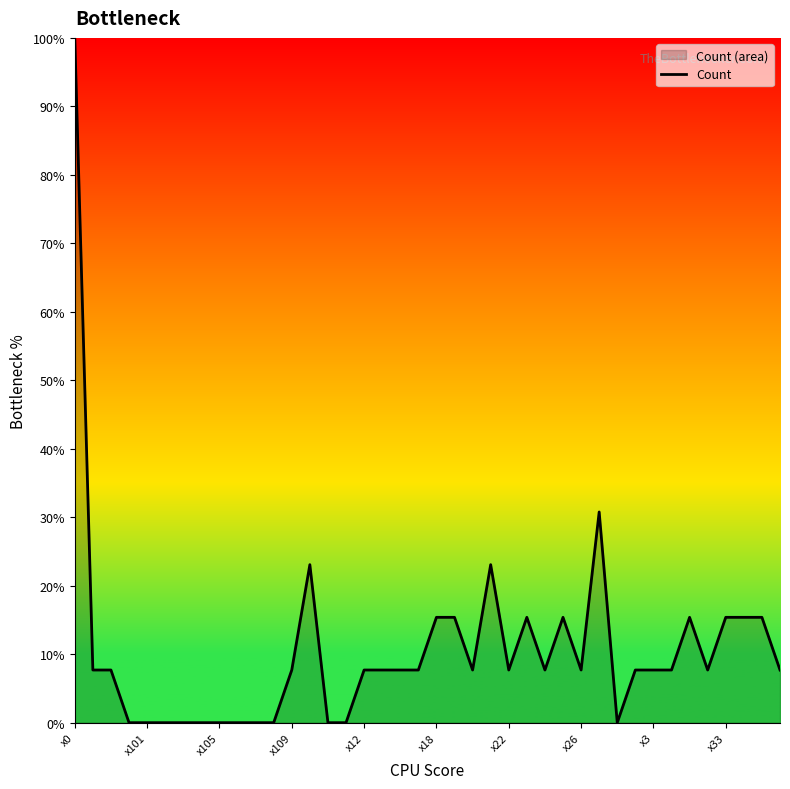

What value does the data have at 29?

30.8